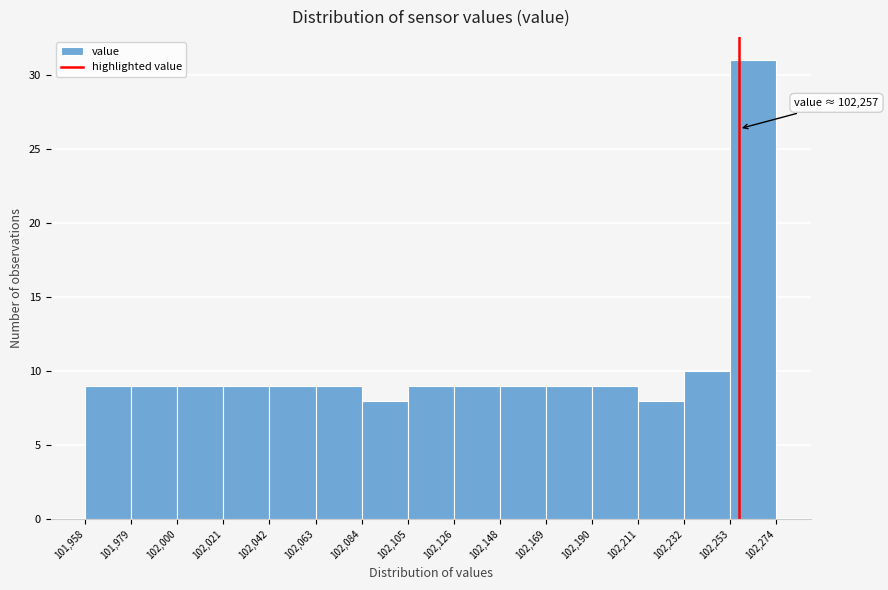

Which range on the x-axis has the tallest bar?

102,253 to 102,274